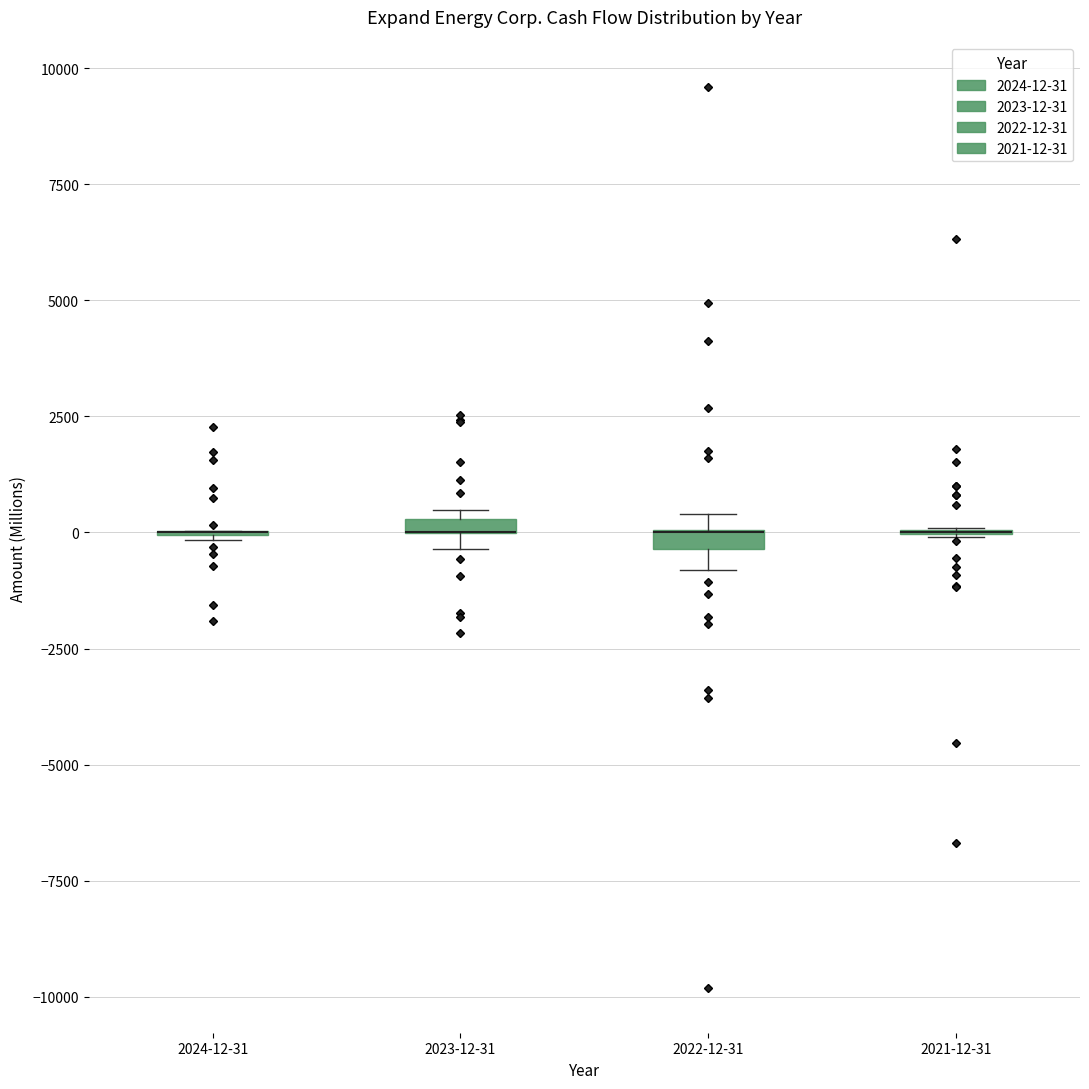

Where is the lower edge of the box for 2023-12-31 on the y-axis? The values are not printed on the chart, so give them approximately, as read against the axis.

0